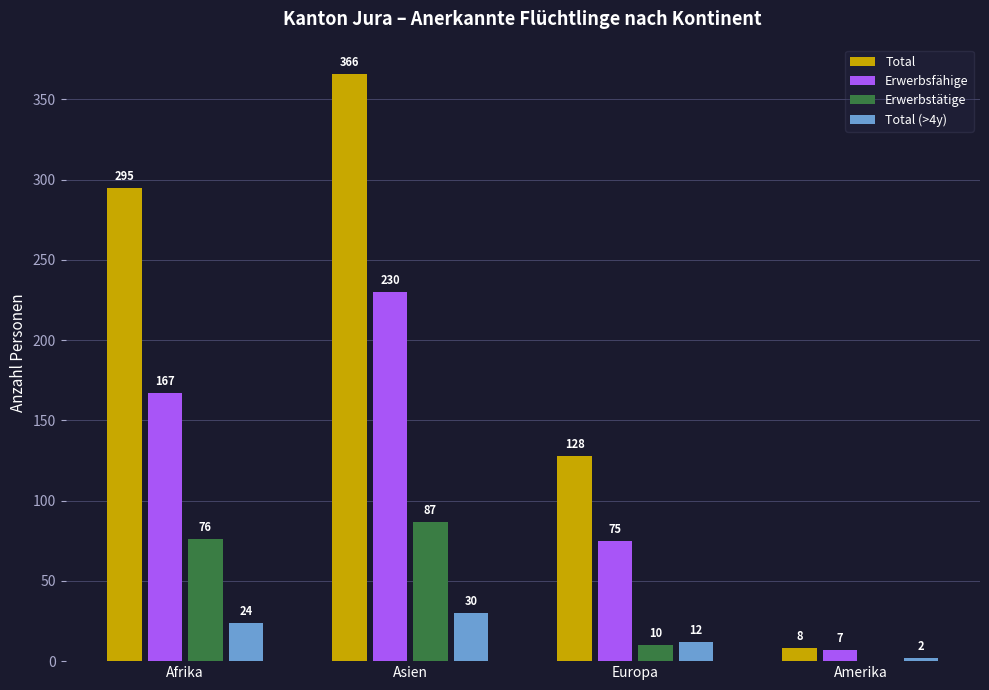

The value of Erwerbstätige at Amerika is 0. True or false?

True